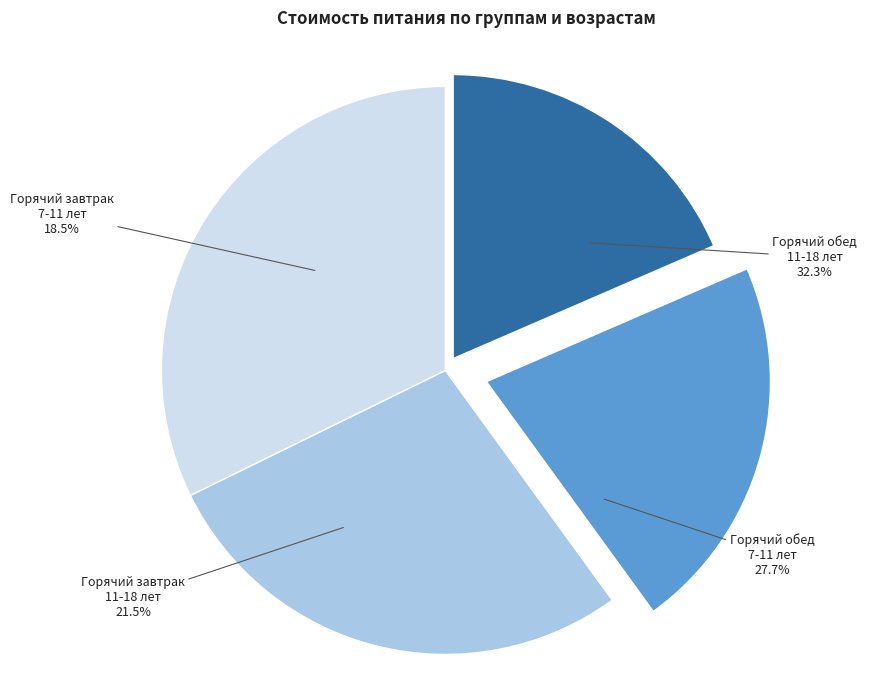

True or false: Горячий завтрак
7-11 лет accounts for 18% of the total.

True